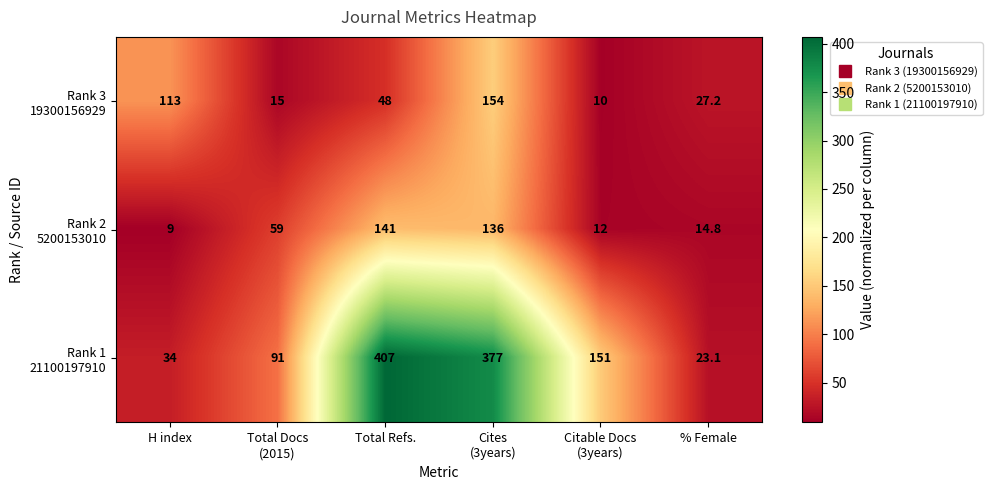

At how many categories does at least one series exceed 34?

5